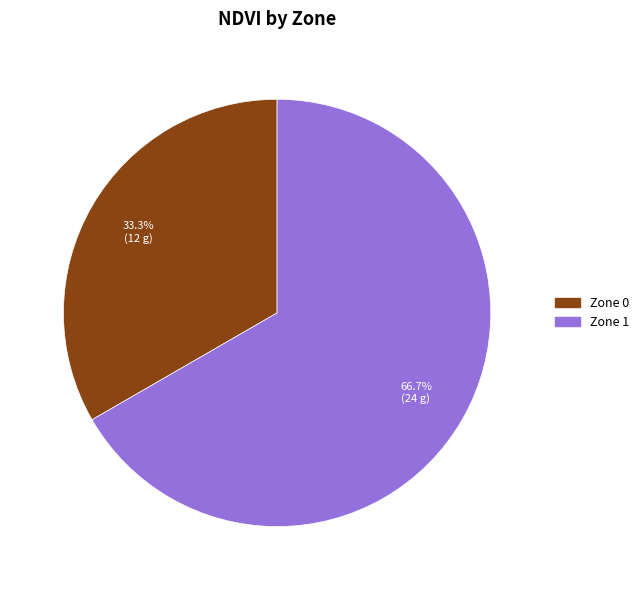

Which category accounts for the majority?

Zone 1